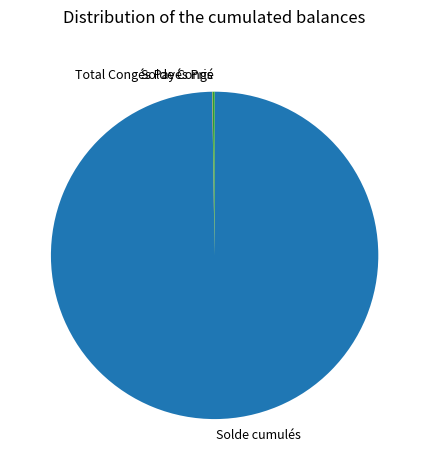

What is the largest slice in the pie chart?

Solde cumulés